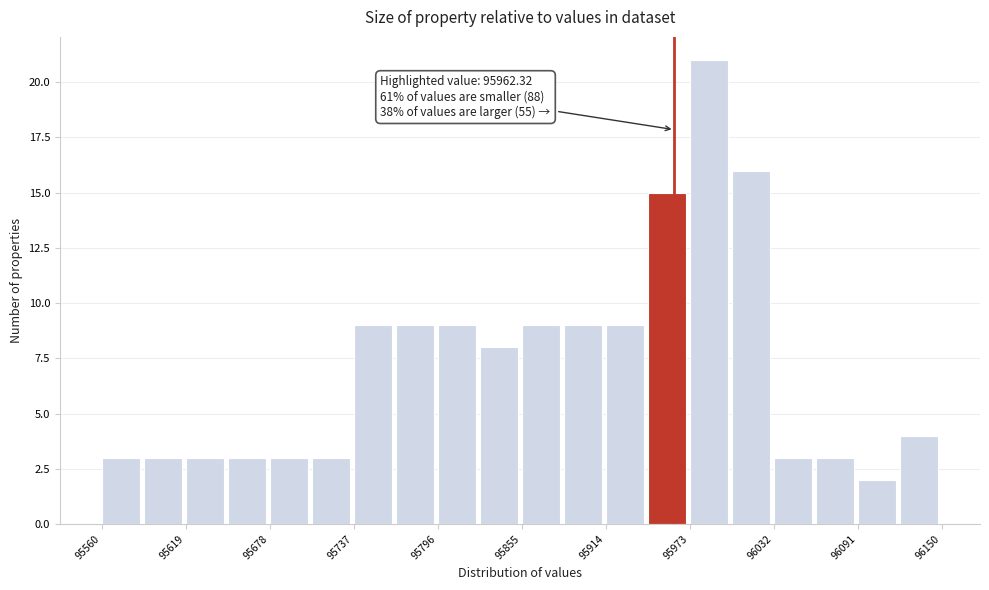

Read against the x-axis, roughly where is the centre of the tallest bar?

95990